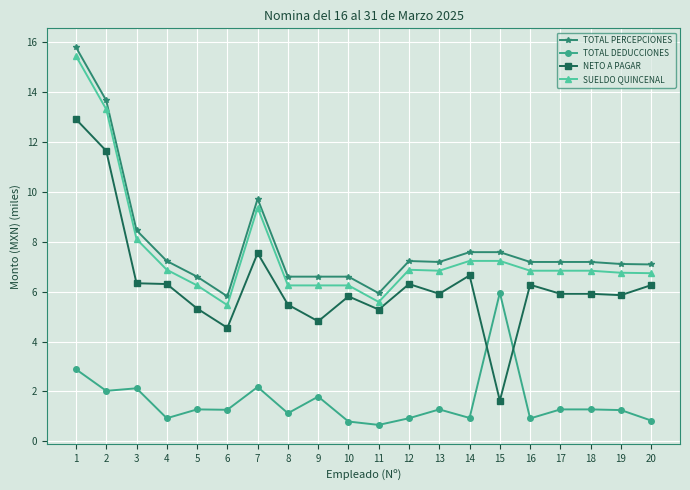

Which series has the widest spread of values?

NETO A PAGAR